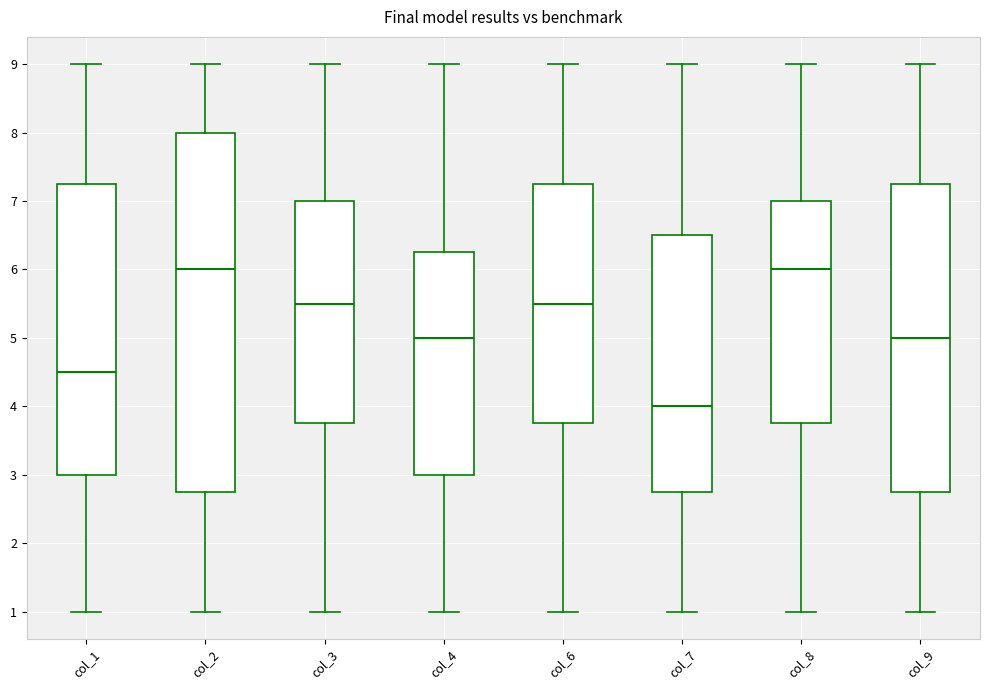

Which box is the tallest, from its lower edge to its upper edge?

col_2